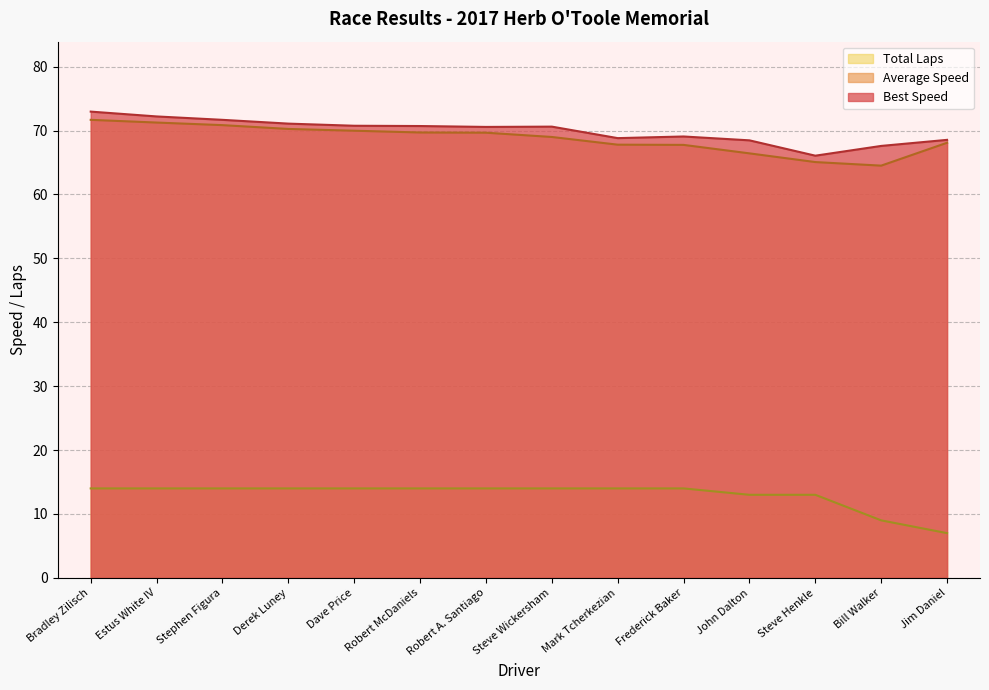

Between Estus White IV and Robert McDaniels, which is larger?

Estus White IV